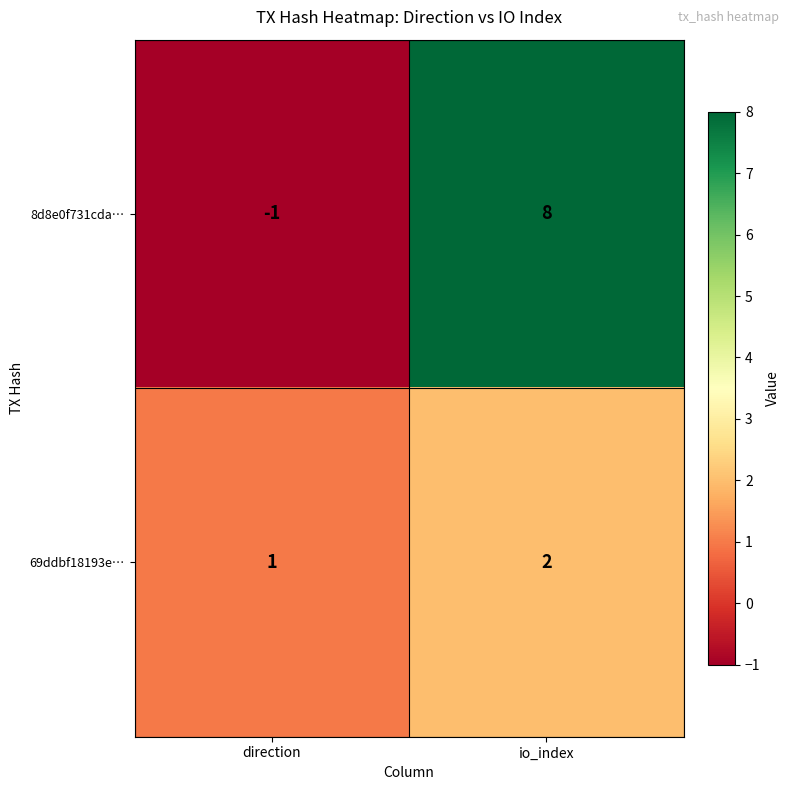

Which series changed the most between direction and io_index?

8d8e0f731cda…